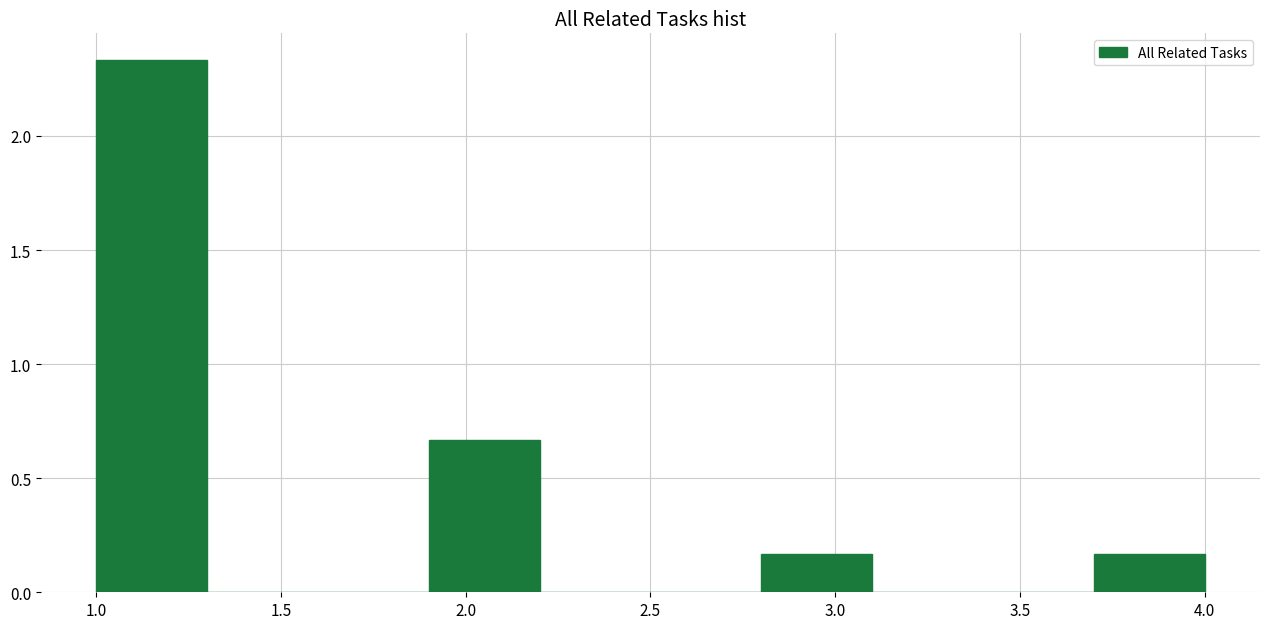

Reading left to right, transcribe this chart: for each bar, give the range it covers on the x-axis and its height. The values are not printed on the chart, so give them approximately, as read against the axis.

1.0 to 1.3: 2.35
1.3 to 1.6: 0
1.6 to 1.9: 0
1.9 to 2.2: 0.65
2.2 to 2.5: 0
2.5 to 2.8: 0
2.8 to 3.1: 0.15
3.1 to 3.4: 0
3.4 to 3.7: 0
3.7 to 4.0: 0.15